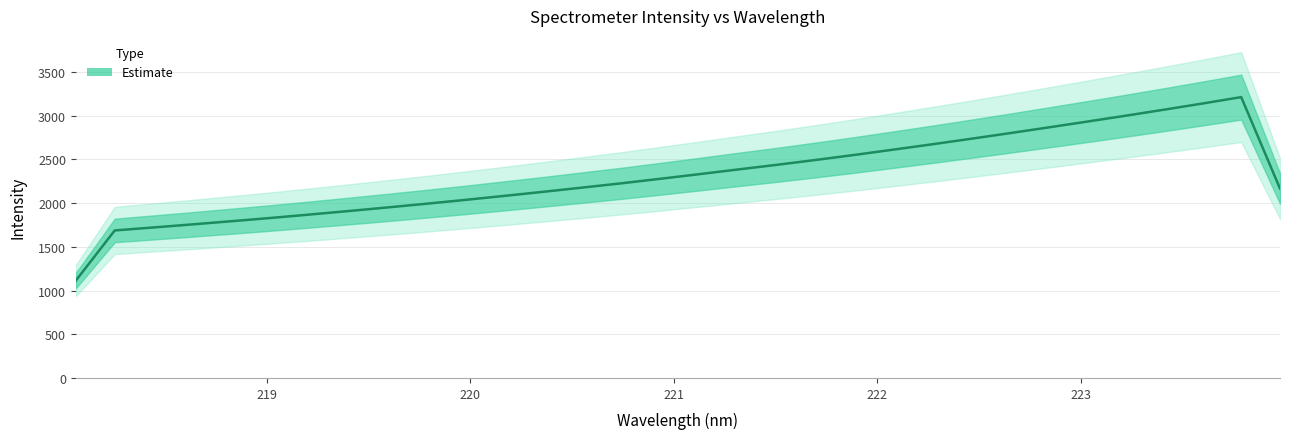

How many values exceed 2330?

16